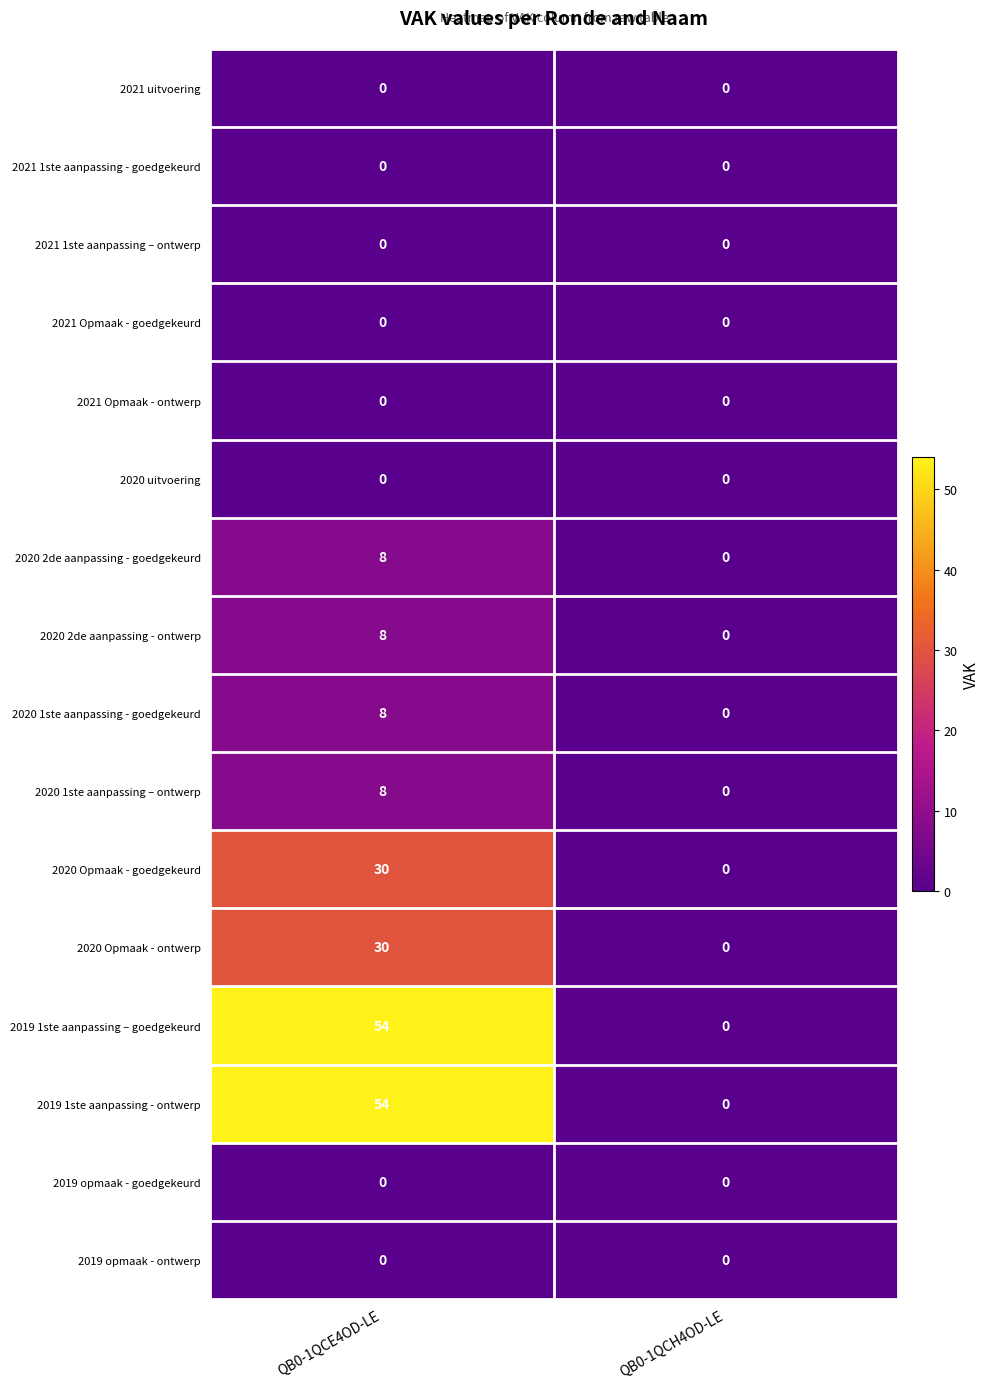

True or false: 2021 Opmaak - goedgekeurd has a value of 0 at QB0-1QCE4OD-LE.

True